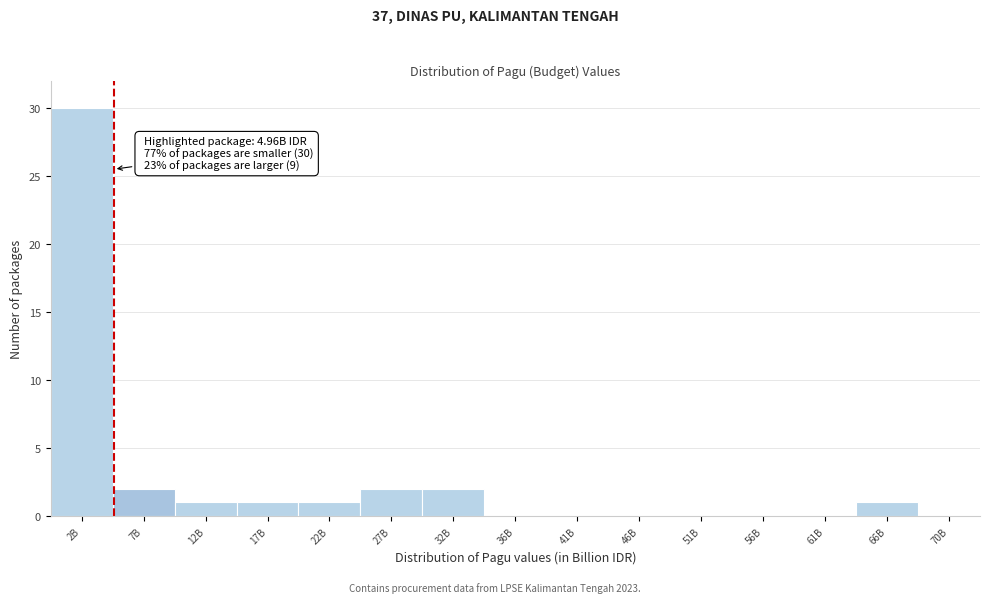

Reading right to left, list all the values displayed in this chart.

70B=0	66B=1	61B=0	56B=0	51B=0	46B=0	41B=0	36B=0	32B=2	27B=2	22B=1	17B=1	12B=1	7B=2	2B=30